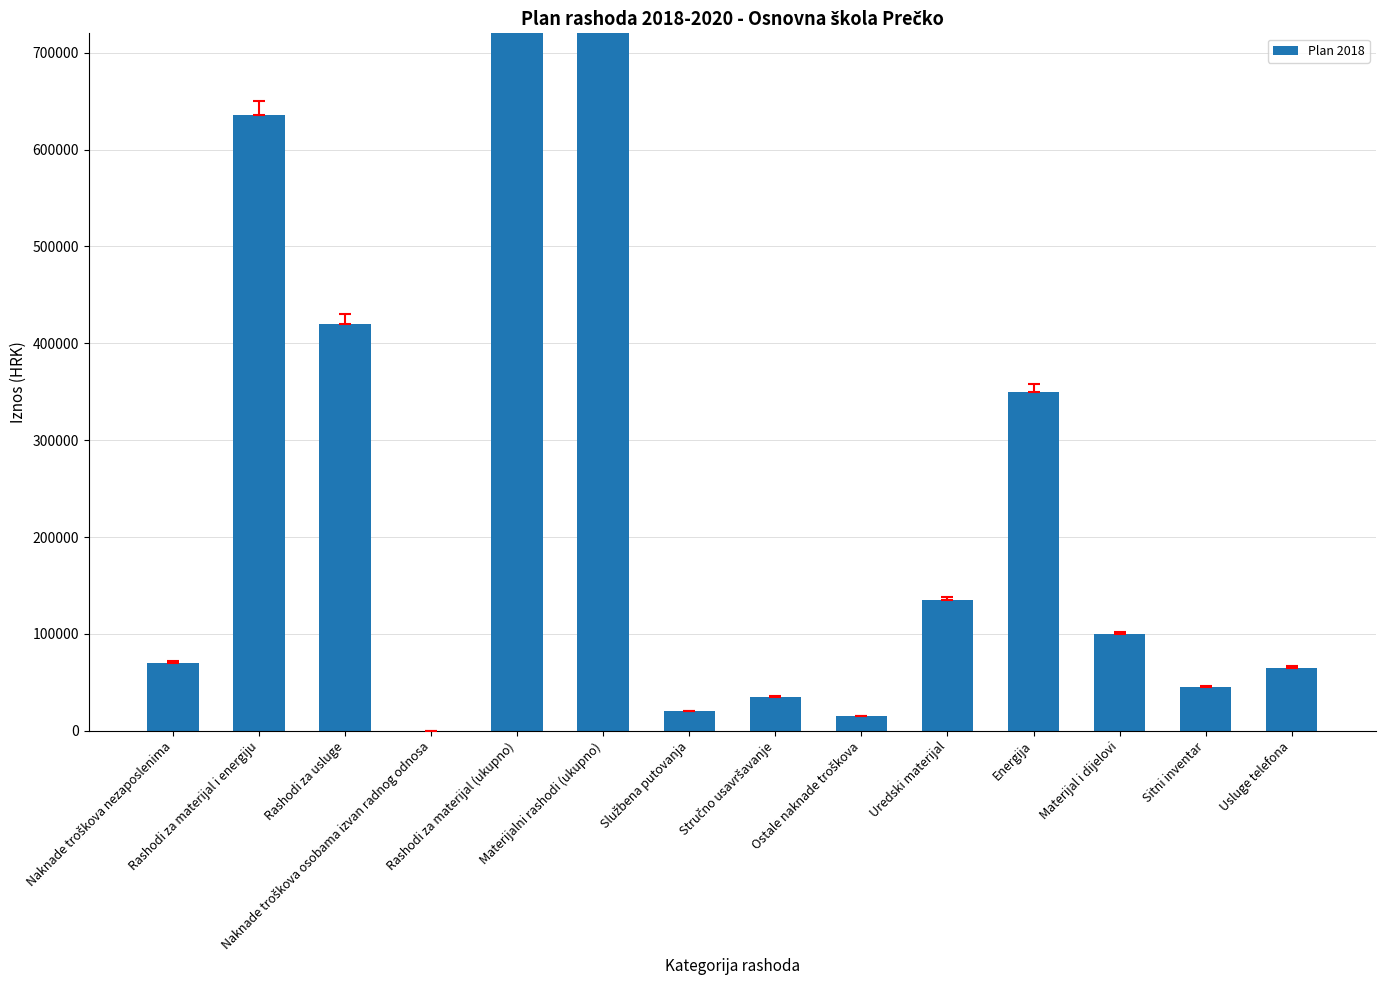

Are the bars horizontal?

No